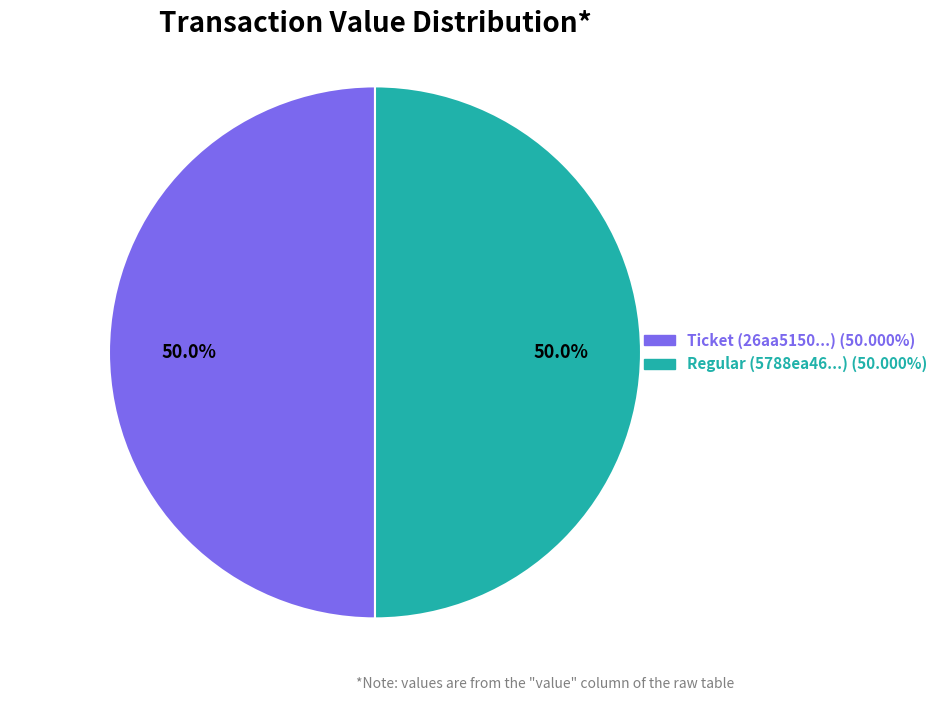

Count the number of slices in the pie.

2